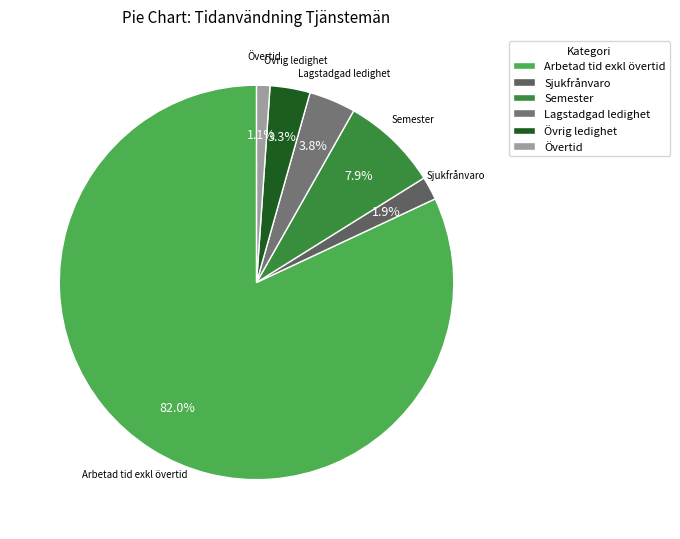

To the nearest percent, what is the difference between the Semester and Arbetad tid exkl övertid slice percentages?

74%